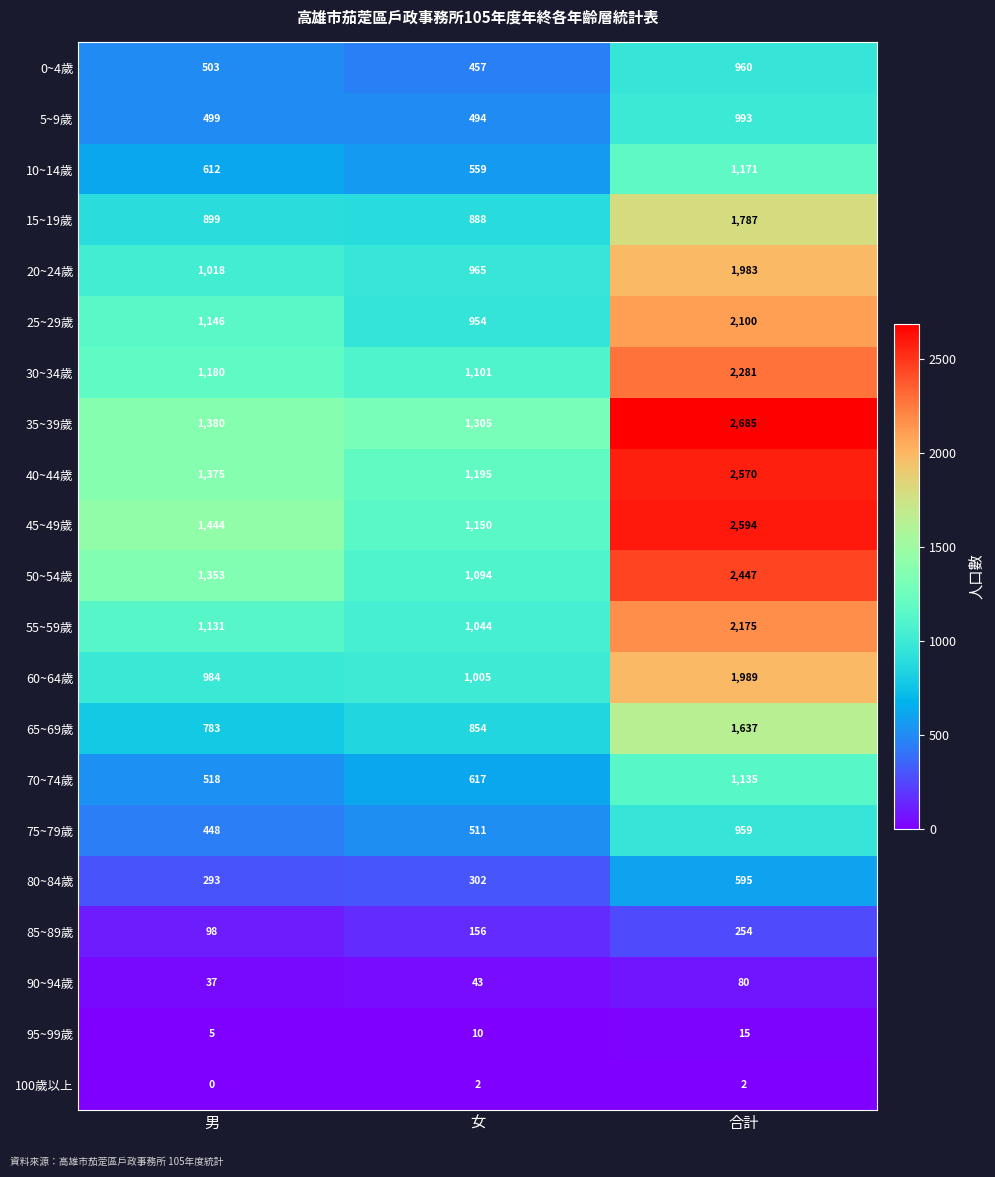

What is the total value across all series at 女?

14706